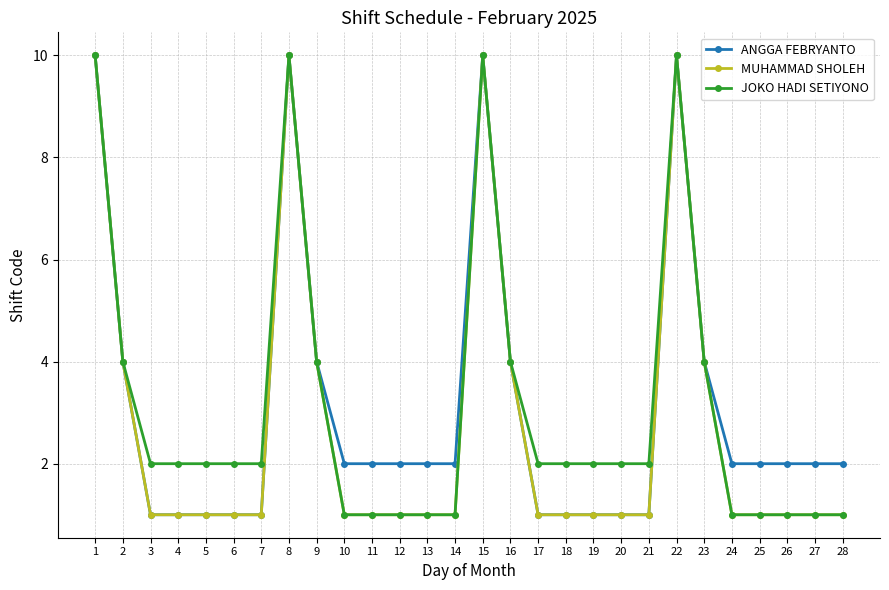

What is the lowest value of the JOKO HADI SETIYONO series?

1